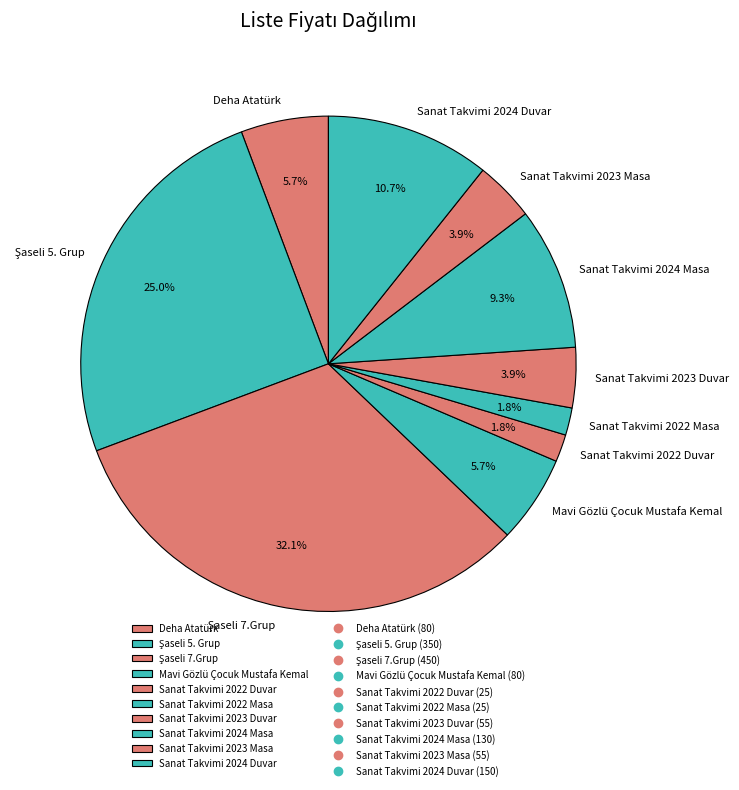

Is the sum of Sanat Takvimi 2024 Duvar and Mavi Gözlü Çocuk Mustafa Kemal greater than half?

No